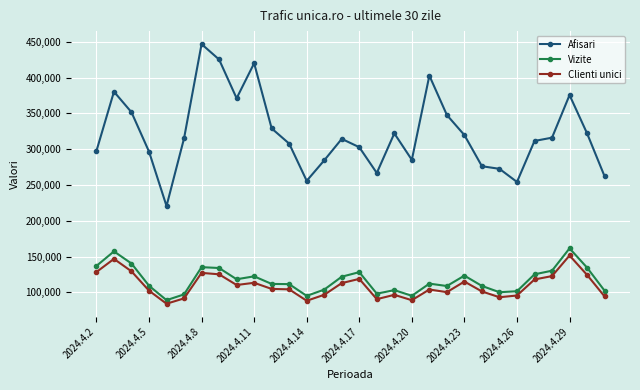

What is the sum of all Afisari values?

9652503